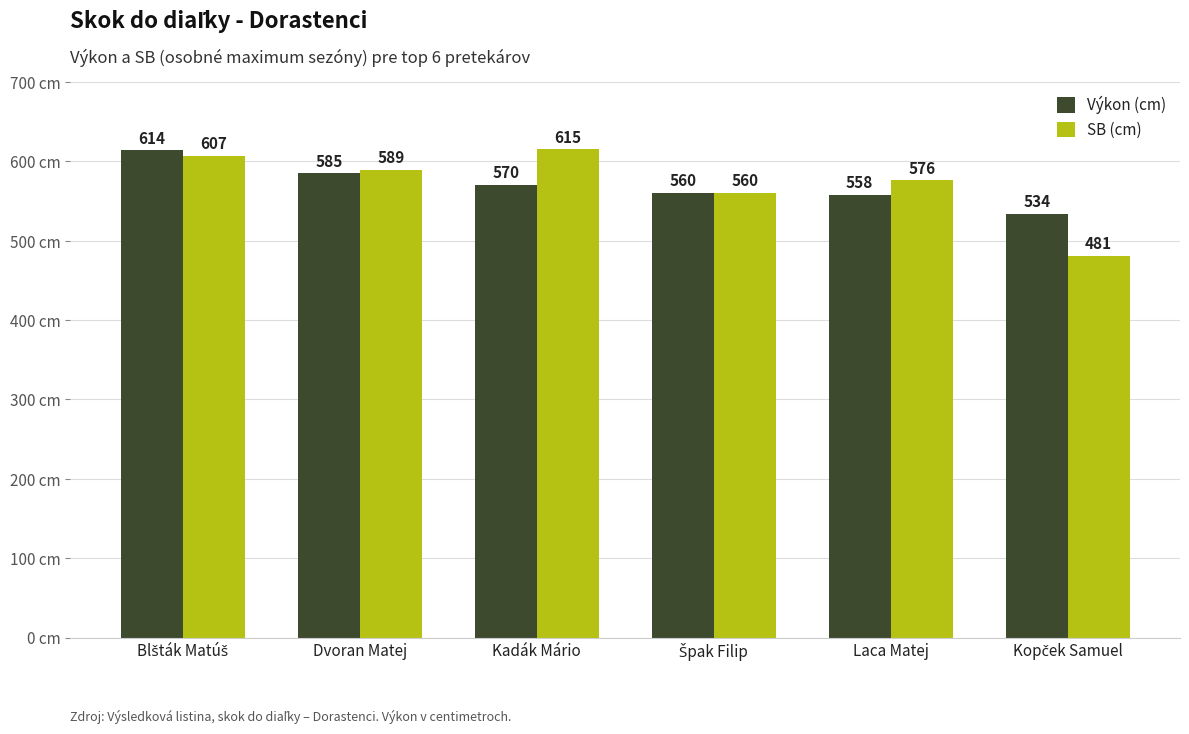

Which series has the largest total across all categories?

SB (cm)